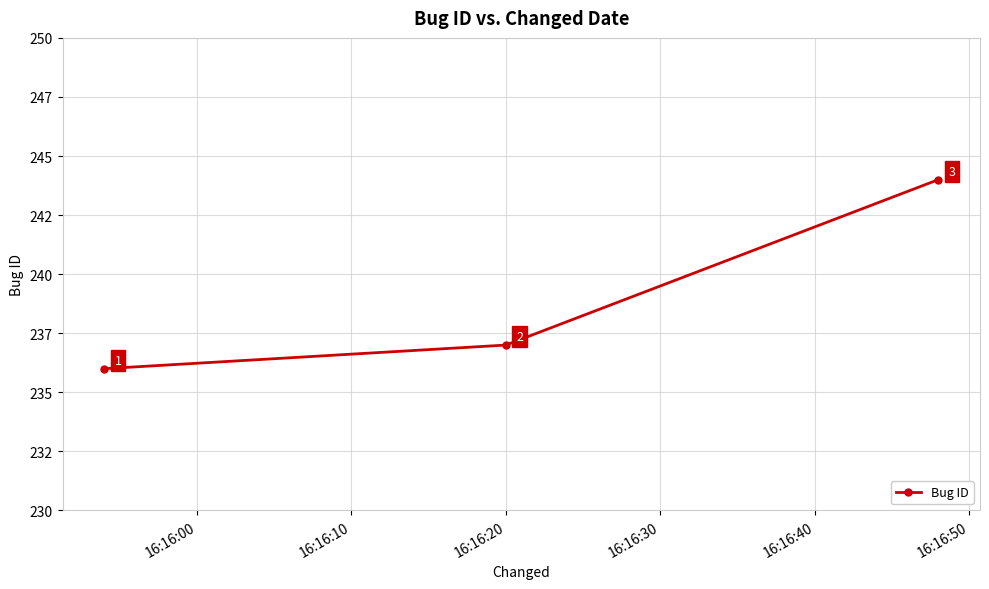

What is the value of the 3rd point from the left?

244